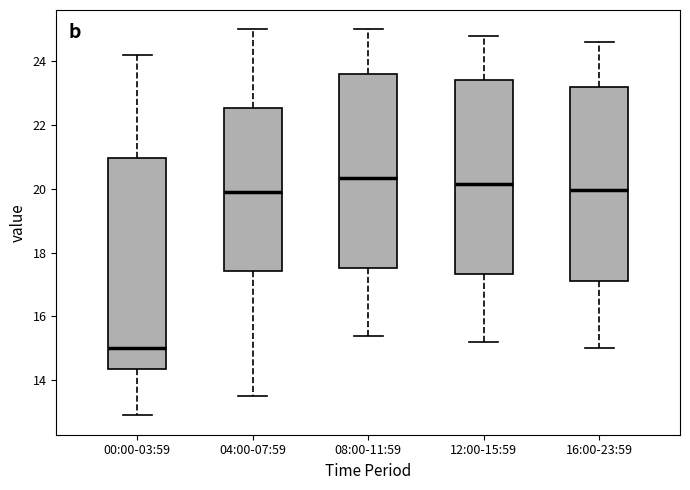

Where is the upper edge of the box for 16:00-23:59 on the y-axis? The values are not printed on the chart, so give them approximately, as read against the axis.

23.2